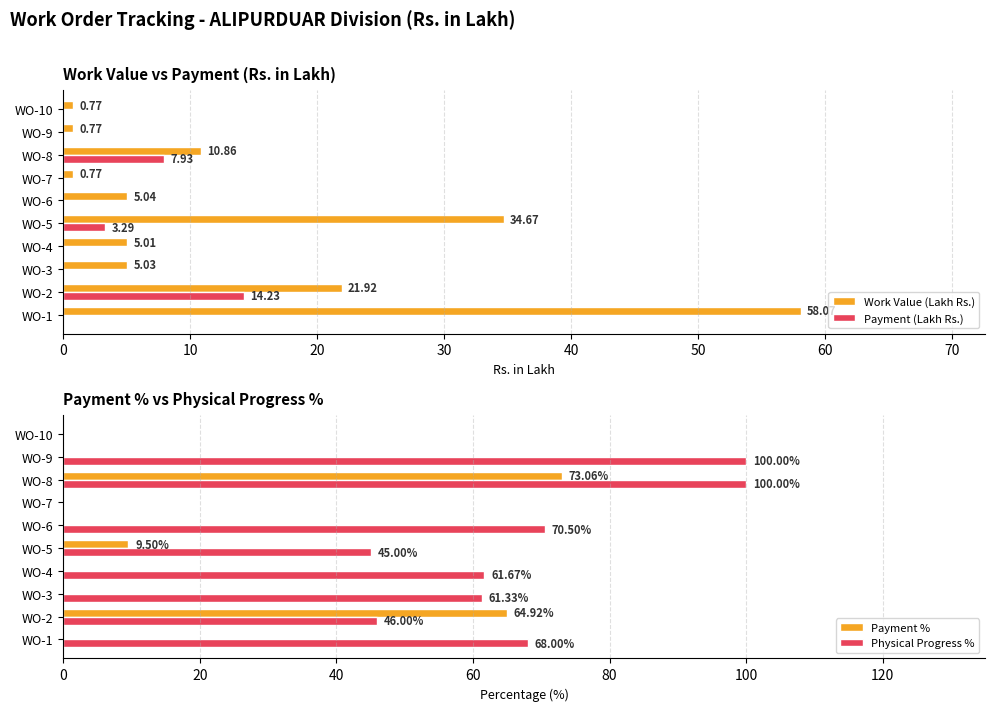

How many groups of bars are there?

10